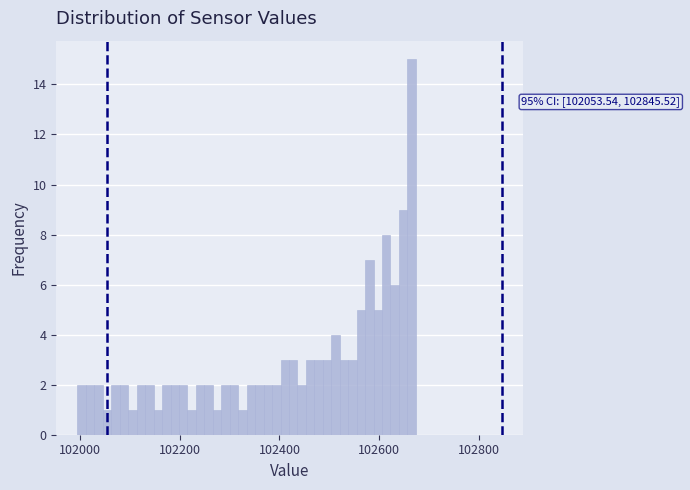

Read against the x-axis, roughly where is the centre of the tallest bar?

102660